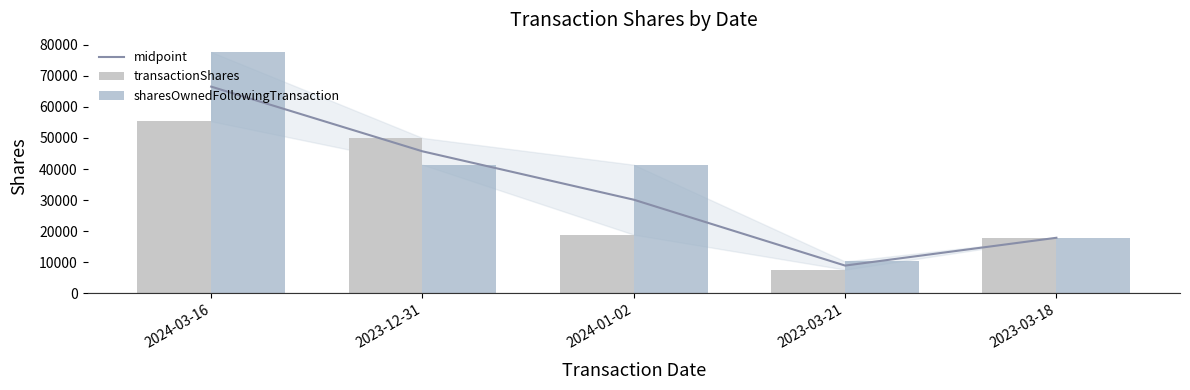

List the series in order of their overall mean, highest first.

sharesOwnedFollowingTransaction, midpoint, transactionShares